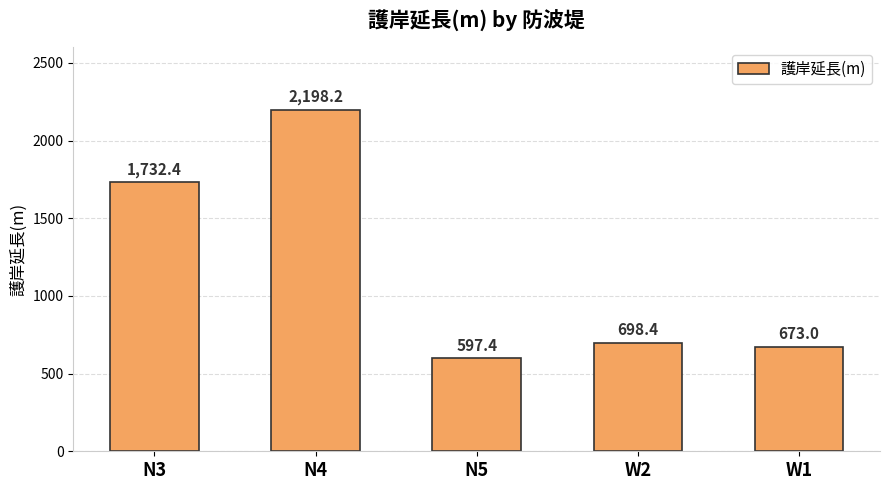

Reading right to left, transcribe all the data shown in this chart.

673.0	698.4	597.4	2198.2	1732.4